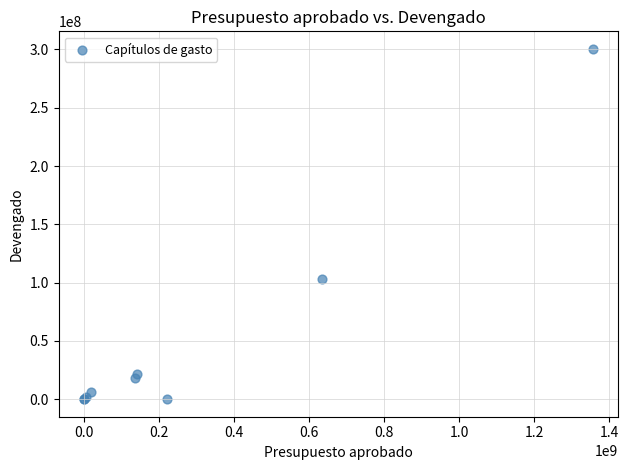

What Y value in the scatter plot is closest to 150262582?

103483184